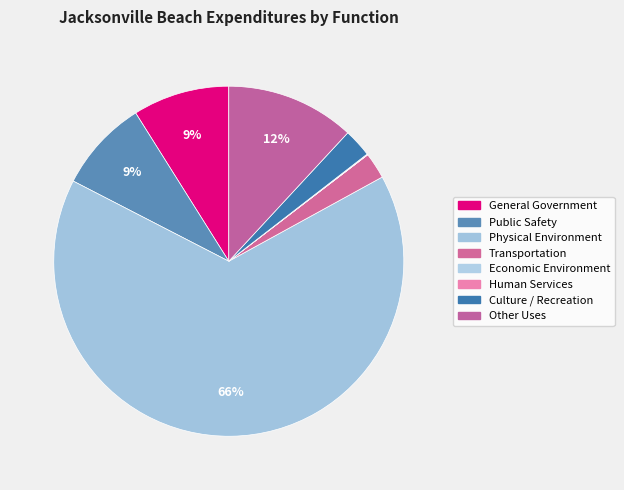

How many segments does this pie chart have?

8